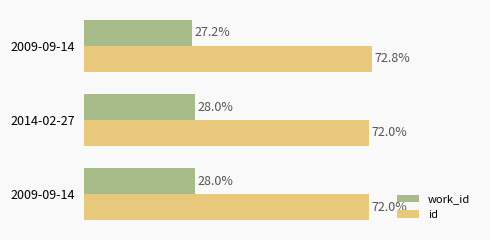

Which series has the largest range (max minus min)?

work_id